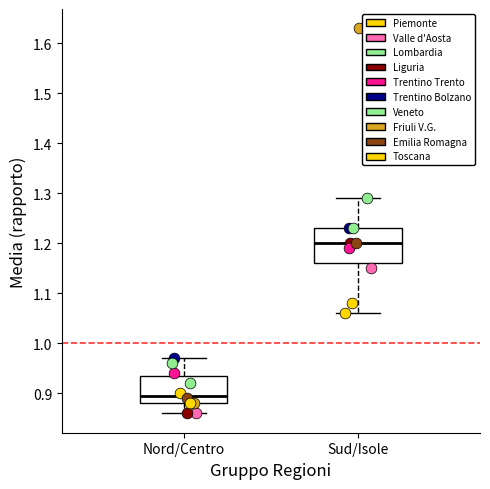

Which box's median line is the lowest?

Nord/Centro